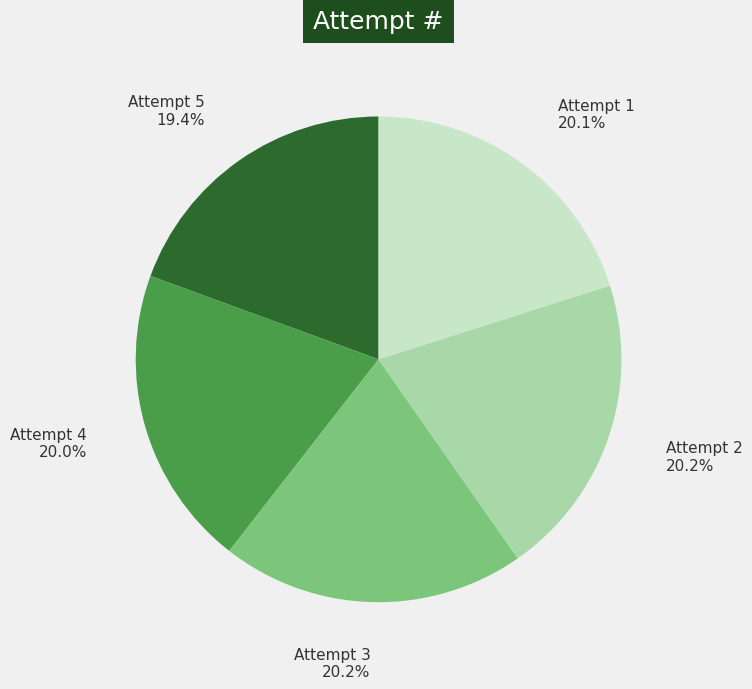

Does Attempt 5 account for over 50% of the chart?

No